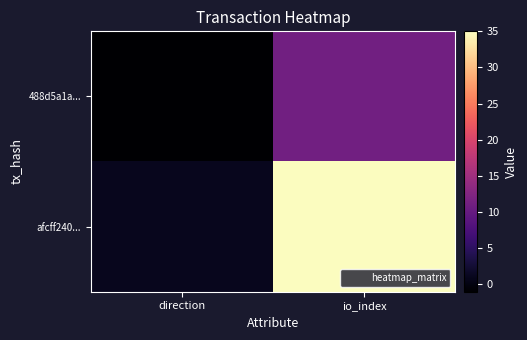

What is the maximum value shown in the chart?

35